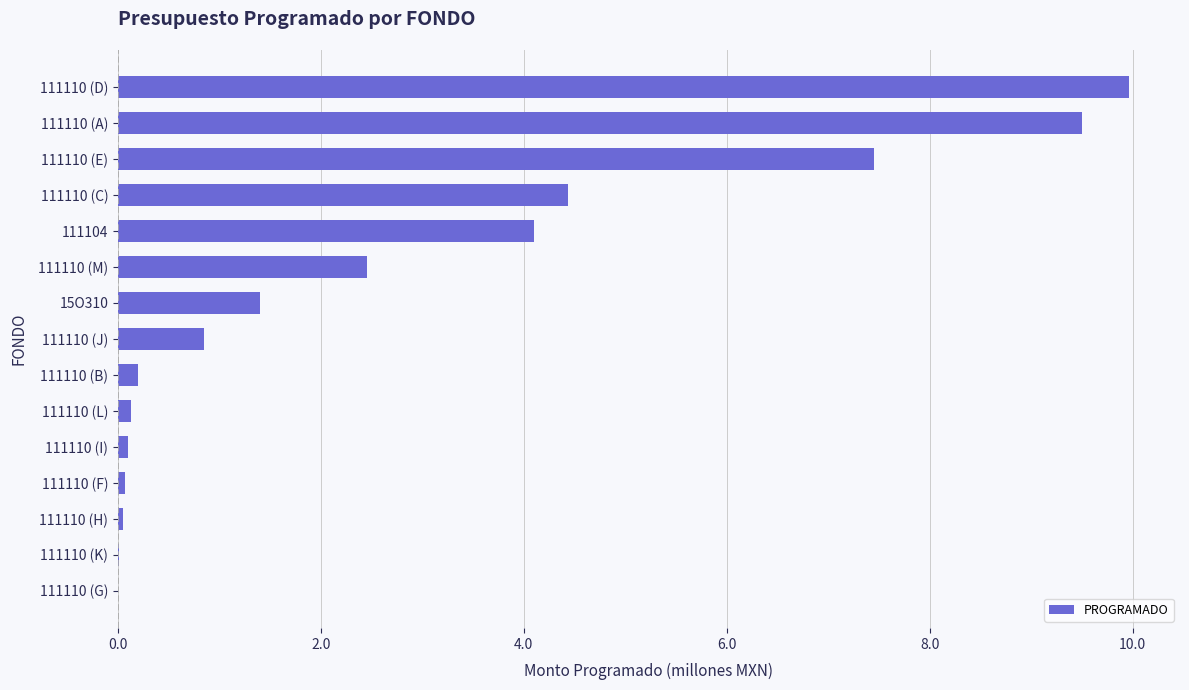

Which label corresponds to the largest value in the chart?

111110 (D)